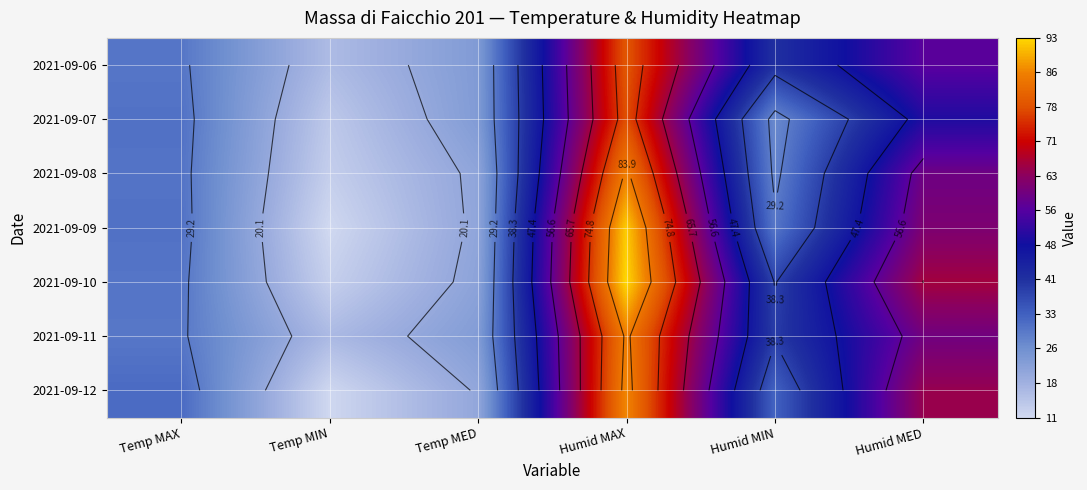

What is the total value across all series at Humid MAX?

598.0